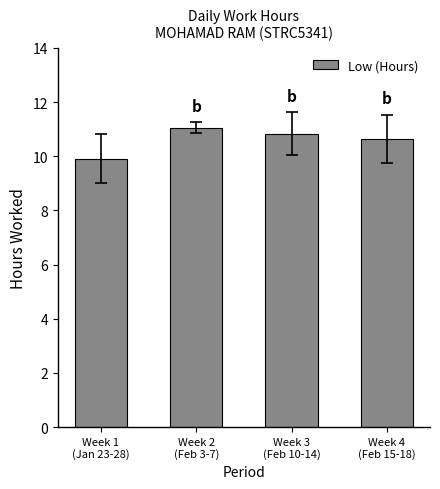

Where does the data first go above 10?

Week 2
(Feb 3-7)